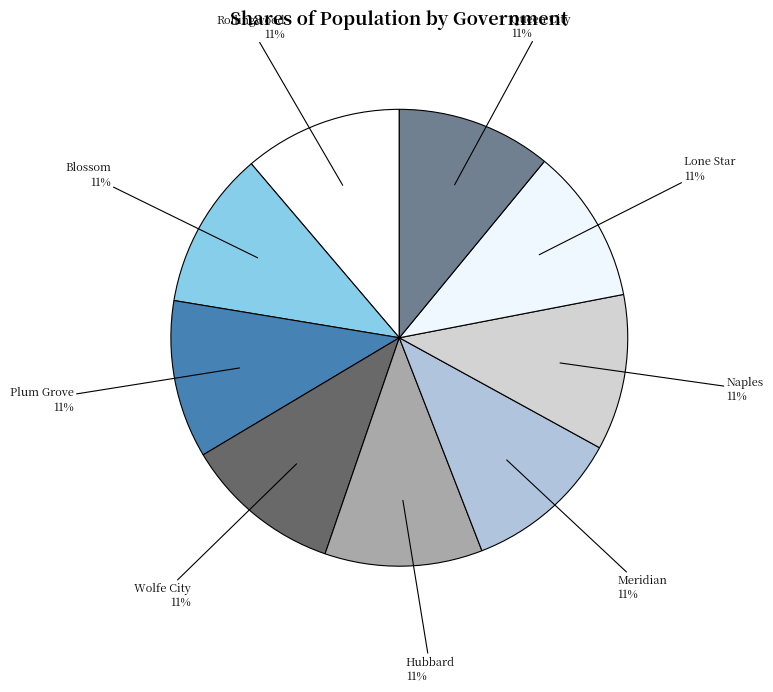

What is the largest slice in the pie chart?

Rollingwood